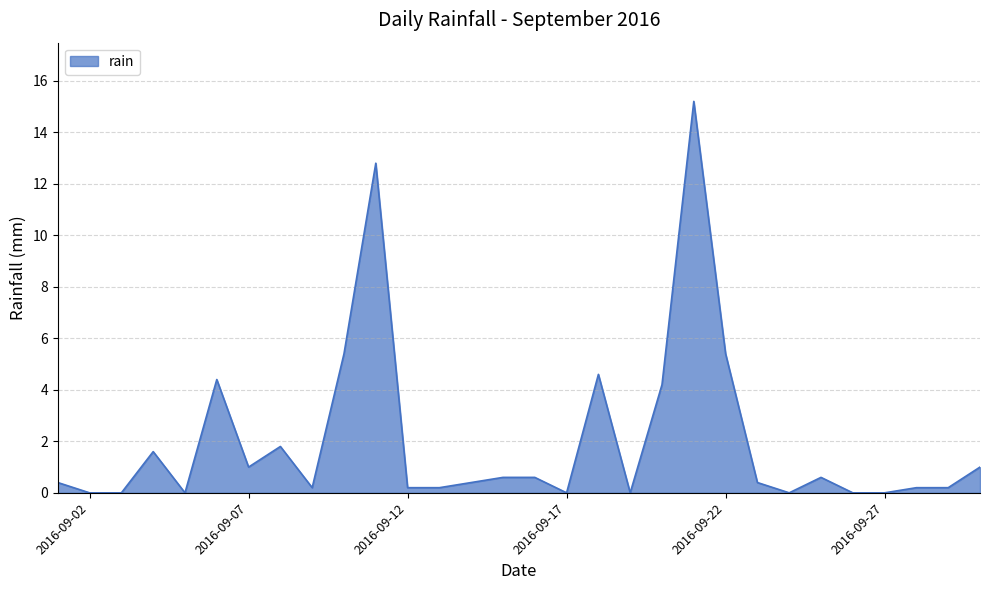

What is the greatest value displayed?

15.2